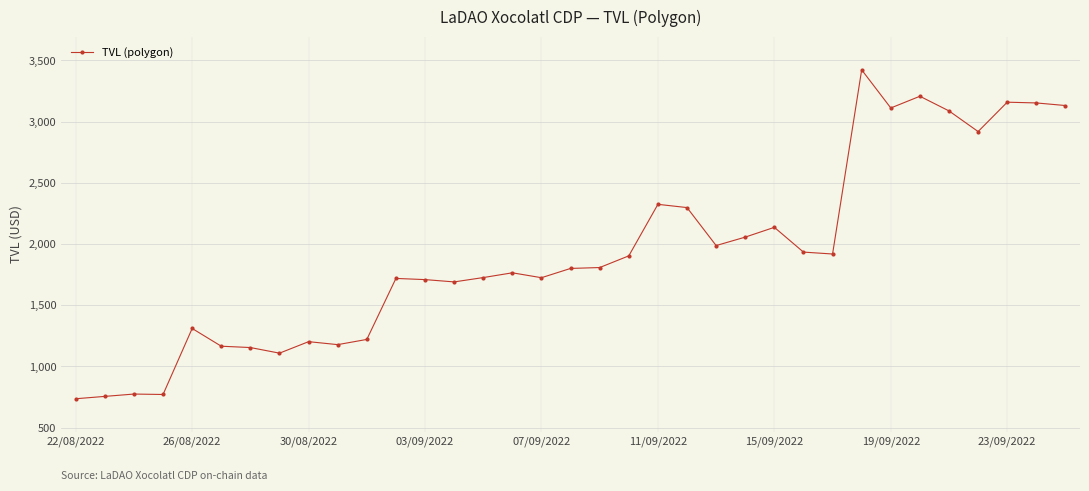

What is the value of the 32nd point from the left?

2918.4